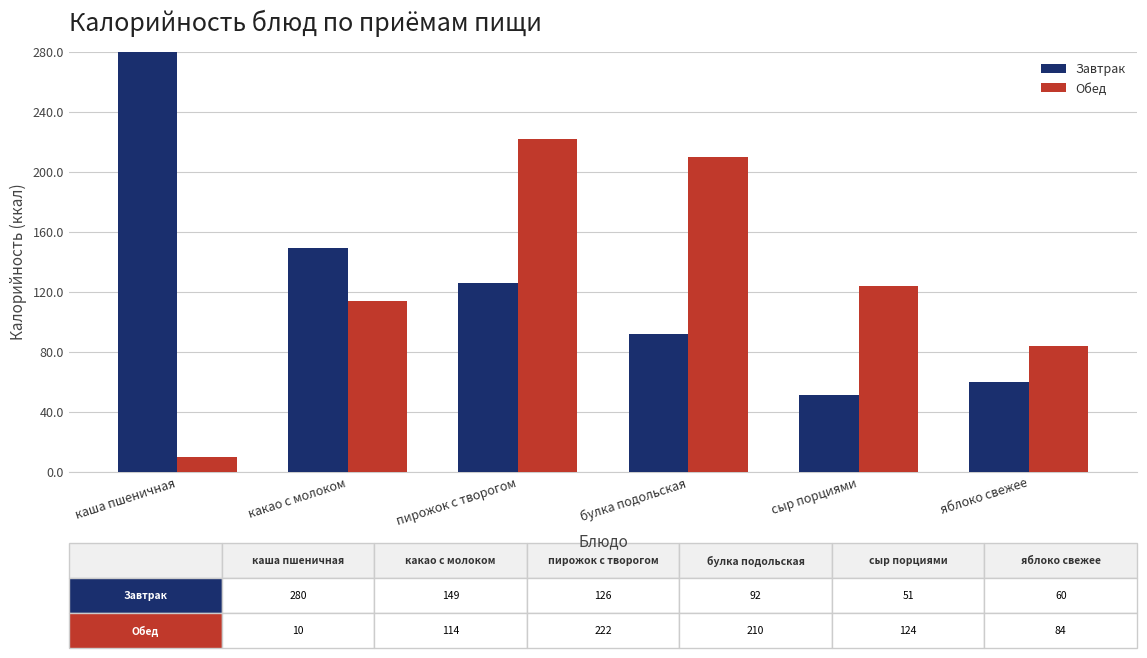

Where is Завтрак nearest to the value 165?

какао с молоком